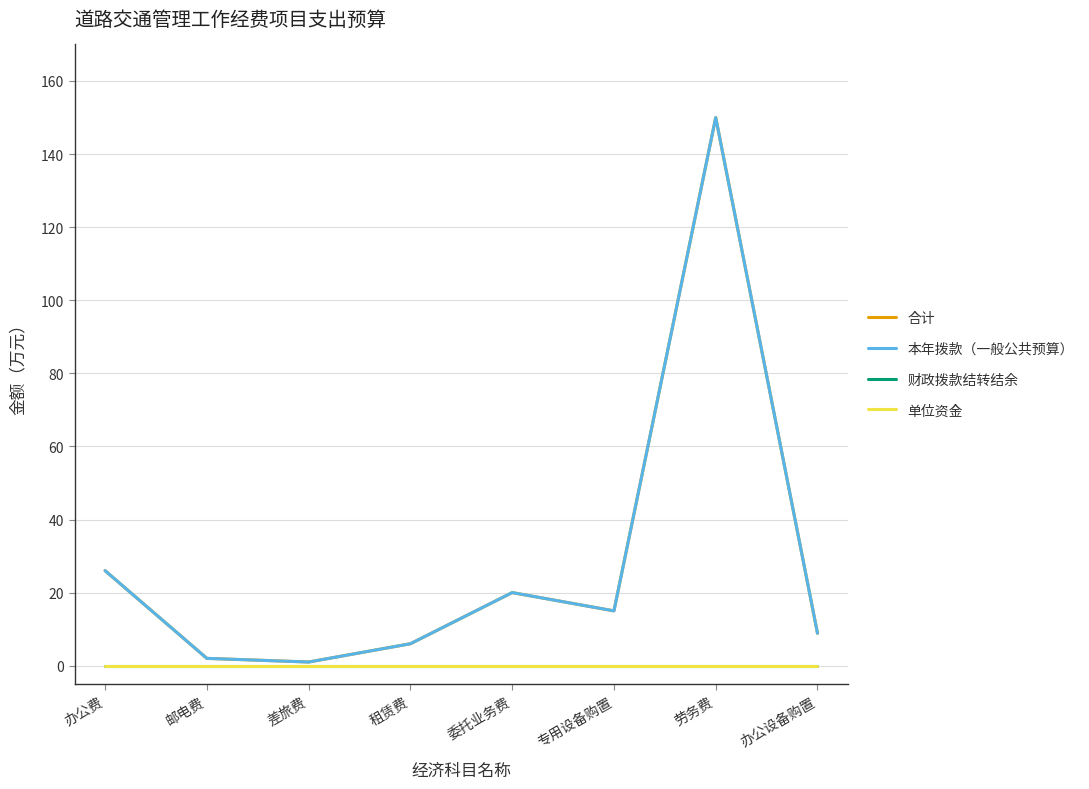

Does the chart have visible grid lines?

Yes